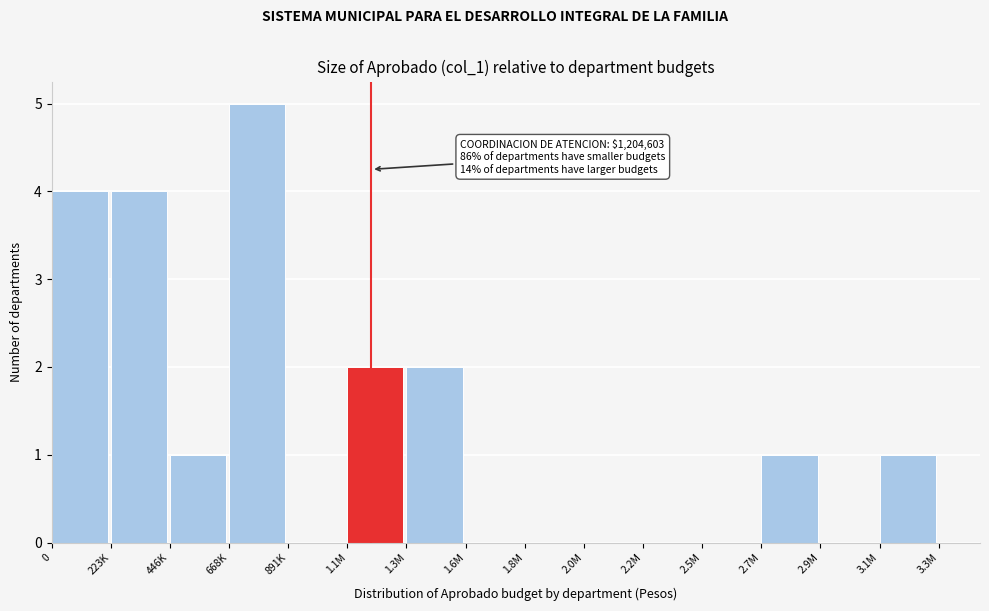

Reading left to right, list all the values displayed in this chart.

0=4	223K=4	446K=1	668K=5	891K=0	1.1M=2	1.3M=2	1.6M=0	1.8M=0	2.0M=0	2.2M=0	2.5M=0	2.7M=1	2.9M=0	3.1M=1